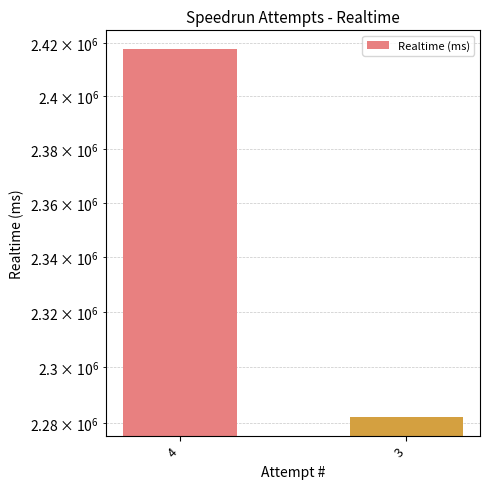

What is the ratio of the value at 4 to the value at 3?

1.1